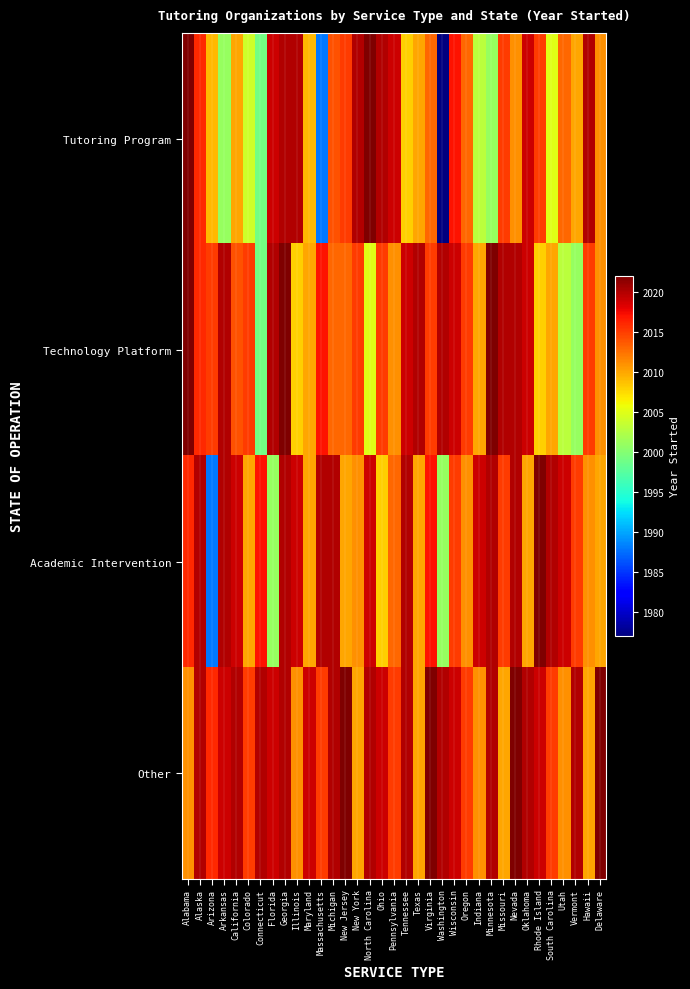

Which series has the largest total across all categories?

Other